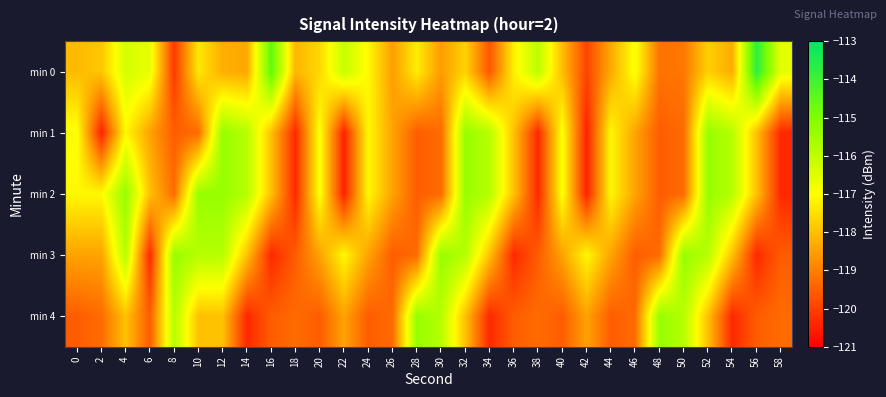

At how many categories does at least one series exceed -118?

28